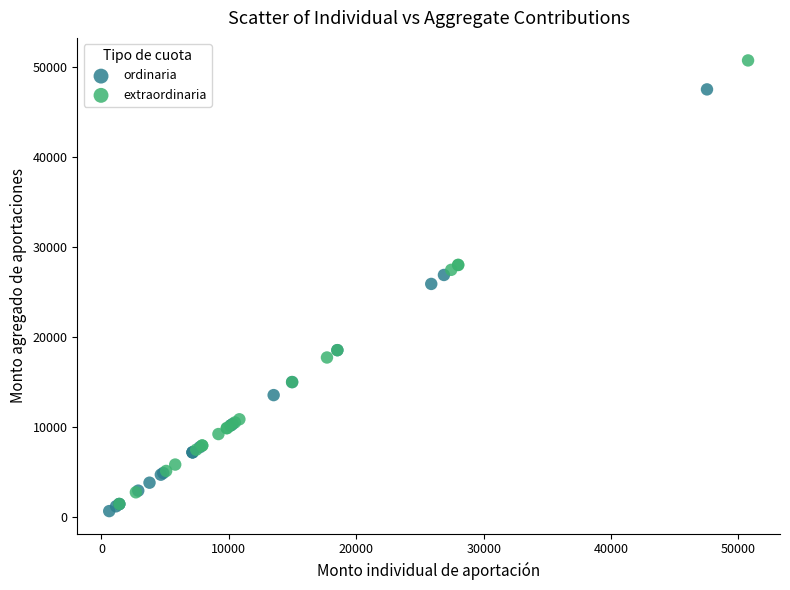

Which series reaches the maximum Y coordinate?

extraordinaria